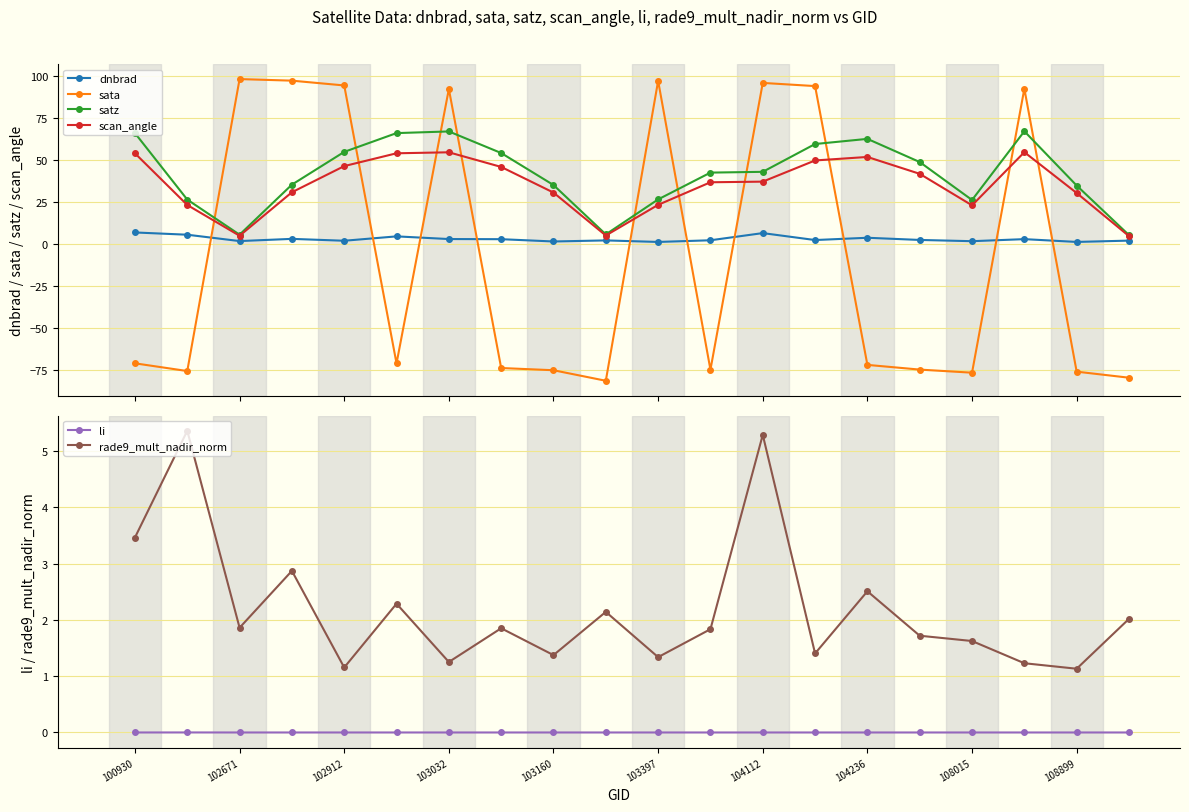

True or false: rade9_mult_nadir_norm and li cross at least once.

False